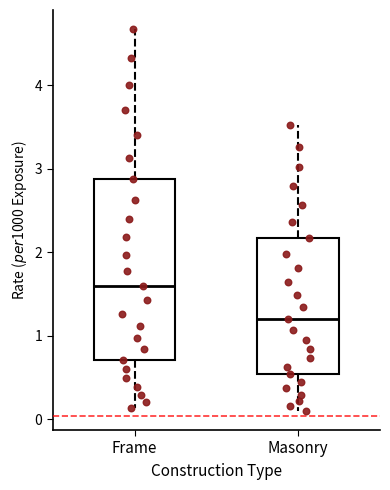

Reading left to right, transcribe this box plot: for each box, give where its median line is, the range the box spans, and where its two whiskers end, as read against the y-axis. The values are not printed on the chart, so give them approximately, as read against the axis.

Frame: median 1.6, box 0.7 to 2.9, whiskers 0.1 to 4.7
Masonry: median 1.2, box 0.5 to 2.2, whiskers 0.1 to 3.5